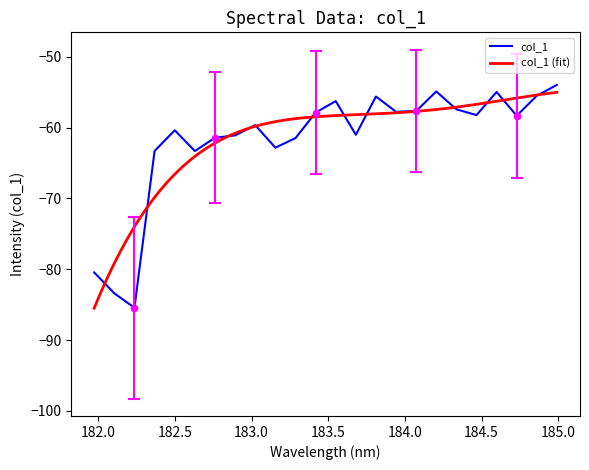

What is the minimum value for col_1?

-85.4